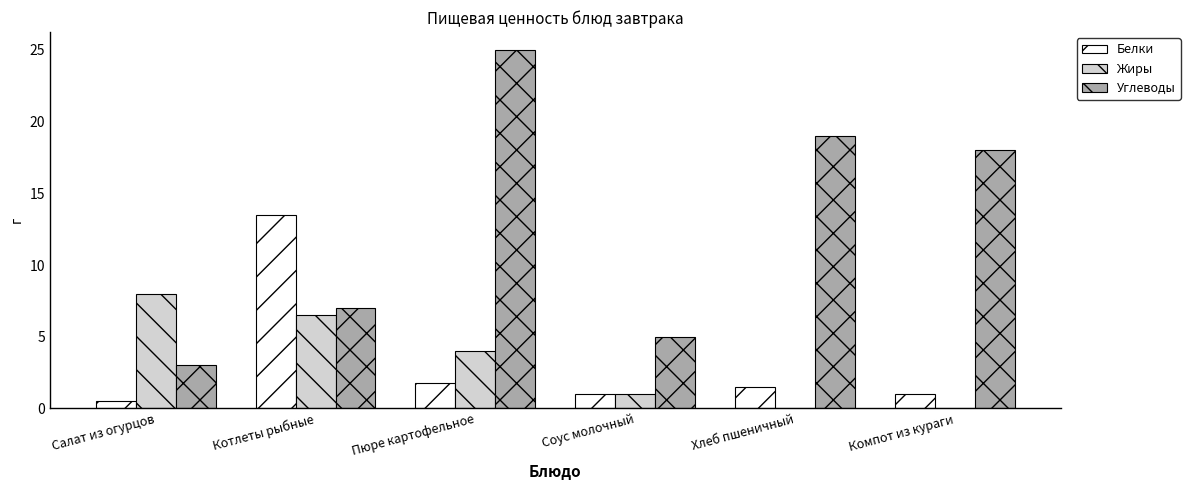

Are the bars grouped side by side (vs. stacked)?

Yes